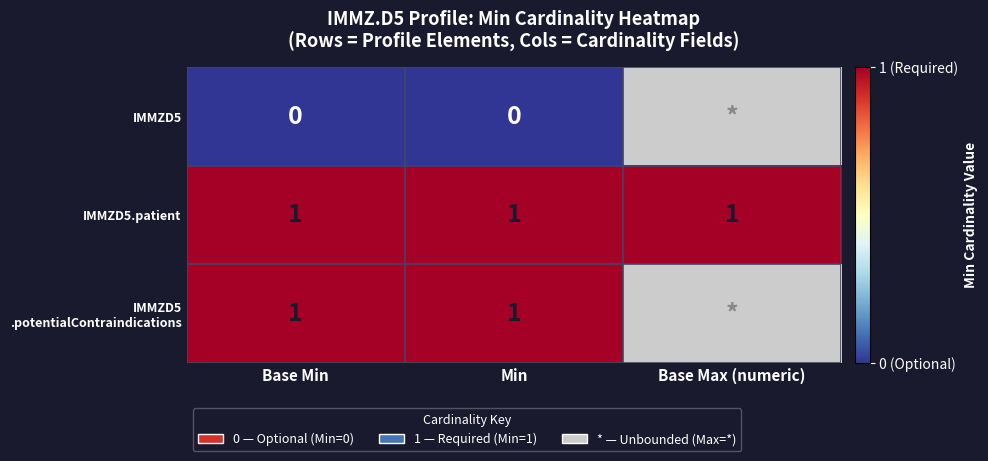

Is the value of IMMZD5.patient at Base Min greater than the value of IMMZD5 at Min?

Yes